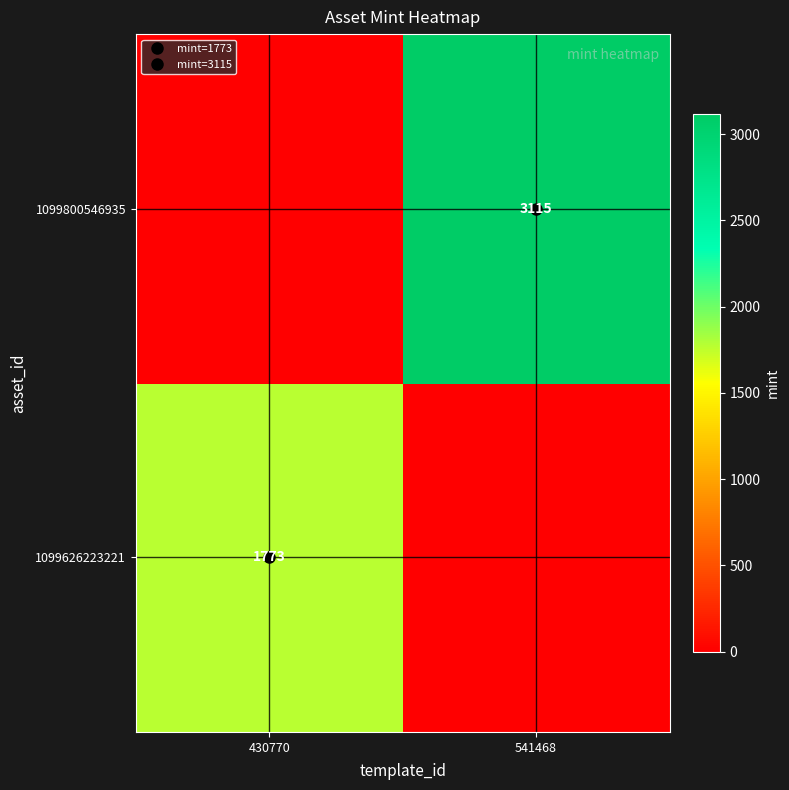

What is the sum of all 1099626223221 values?

1773